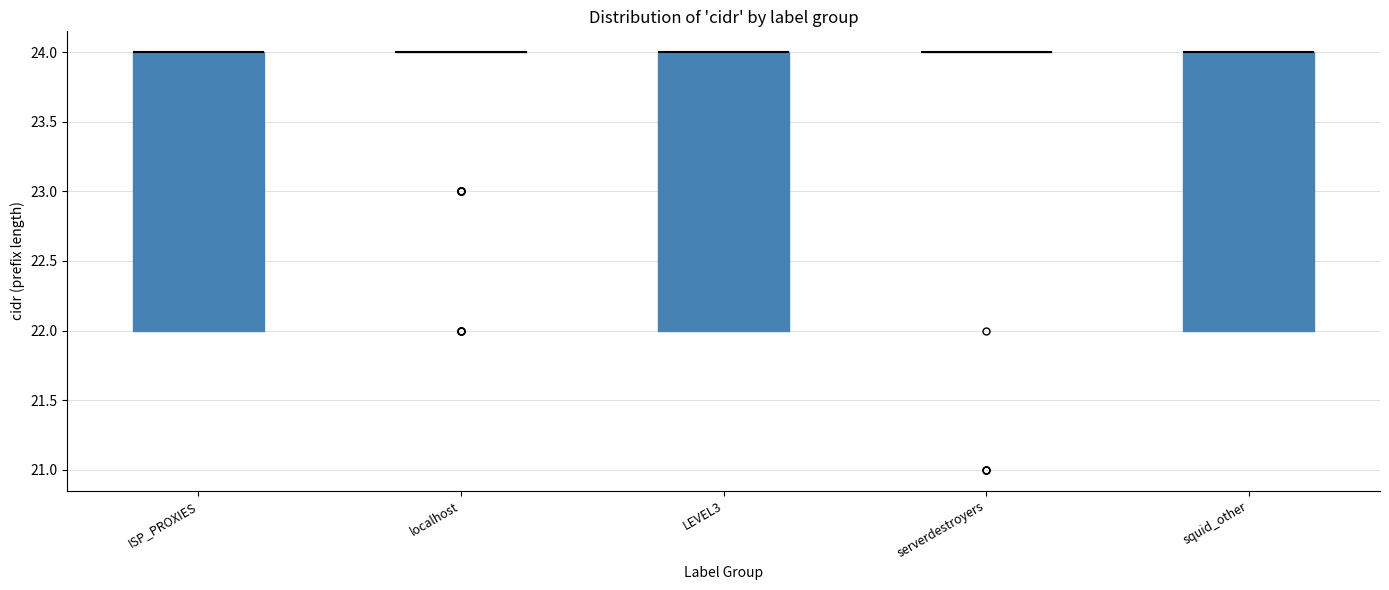

Reading left to right, transcribe this box plot: for each box, give where its median line is, the range the box spans, and where its two whiskers end, as read against the y-axis. The values are not printed on the chart, so give them approximately, as read against the axis.

ISP_PROXIES: median 24 (drawn on the box's upper edge), box 22 to 24, whiskers 22 to 24
localhost: box collapsed to a line at 24, whiskers 24 to 24
LEVEL3: median 24 (drawn on the box's upper edge), box 22 to 24, whiskers 22 to 24
serverdestroyers: box collapsed to a line at 24, whiskers 24 to 24
squid_other: median 24 (drawn on the box's upper edge), box 22 to 24, whiskers 22 to 24